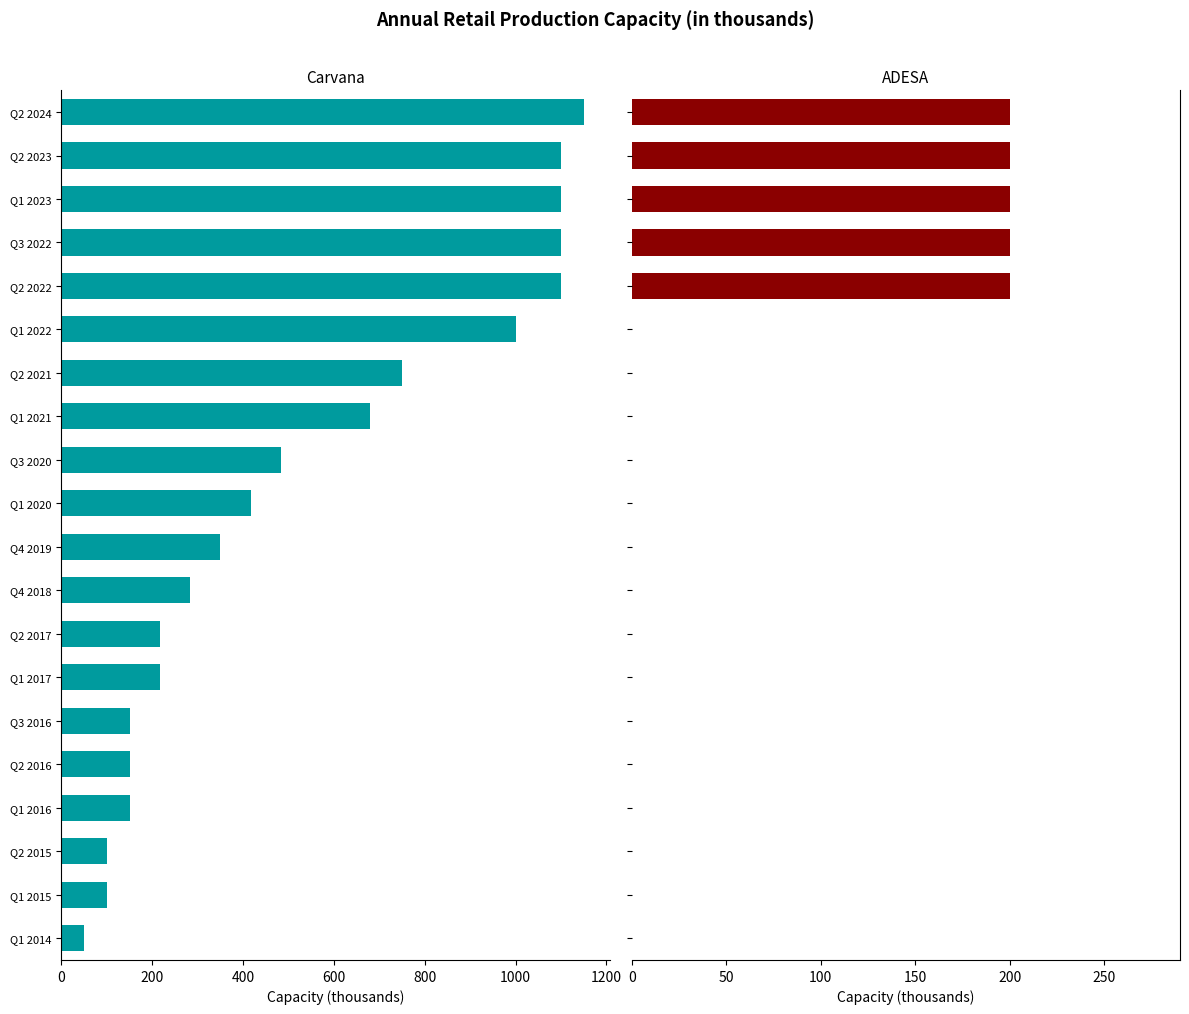

What is the difference between the highest and lowest values at Q2 2024?

950